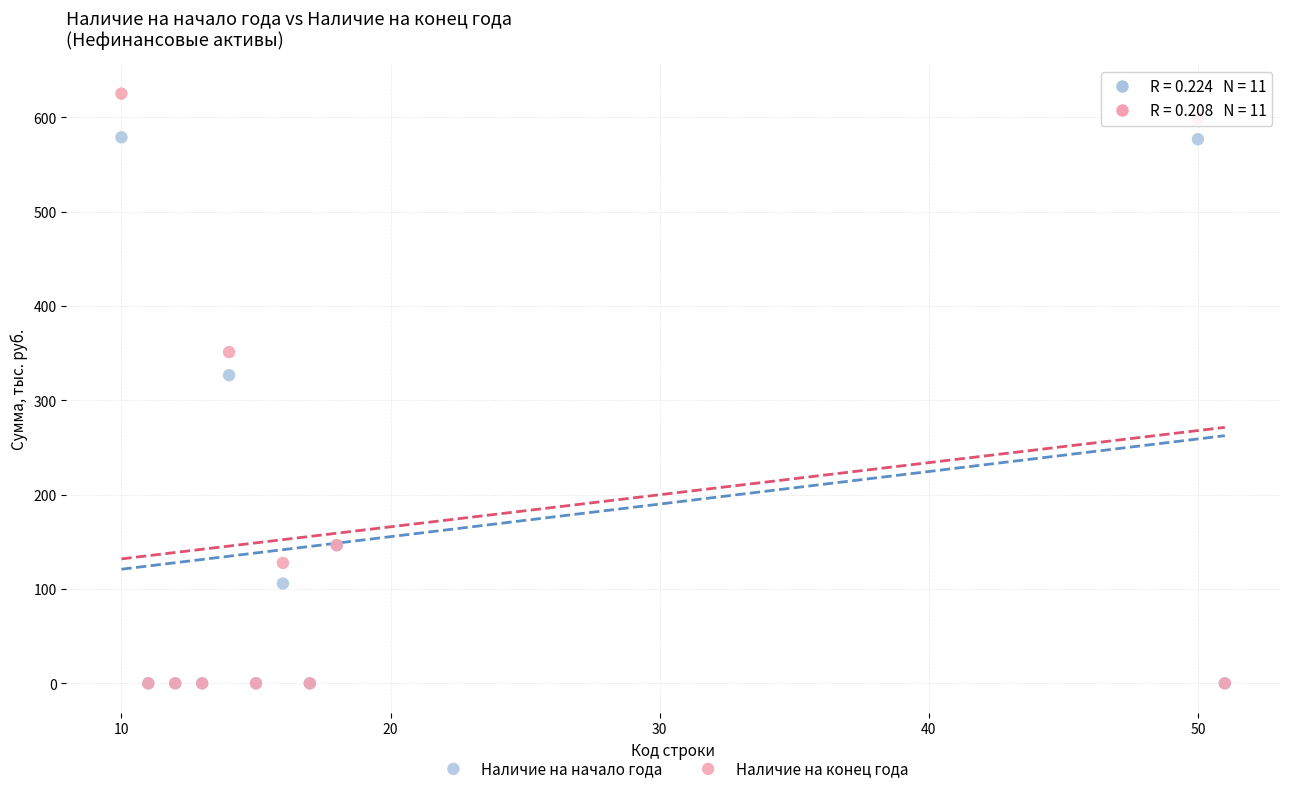

Which series has the widest spread of Y values?

Наличие на конец года